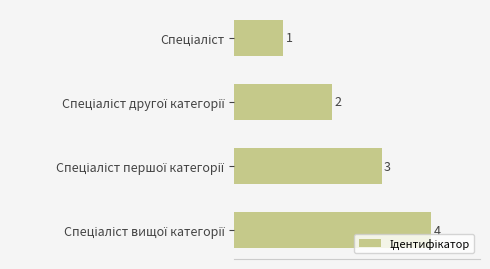

What is the sum of all values?

10